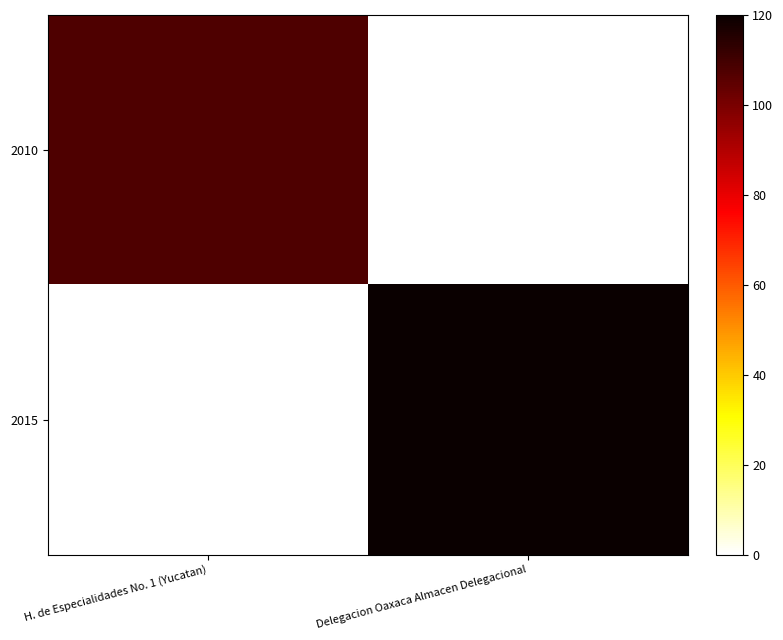

Between H. de Especialidades No. 1 (Yucatan) and Delegacion Oaxaca Almacen Delegacional, which is larger?

H. de Especialidades No. 1 (Yucatan)